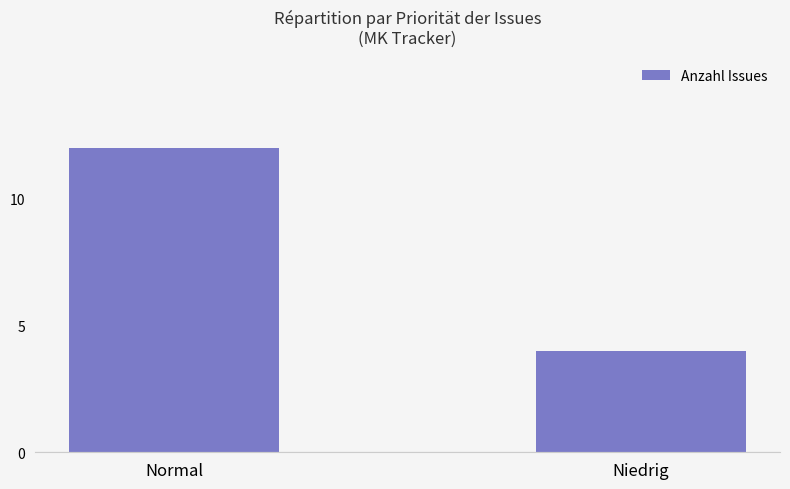

Reading right to left, list all the values displayed in this chart.

Niedrig=4	Normal=12